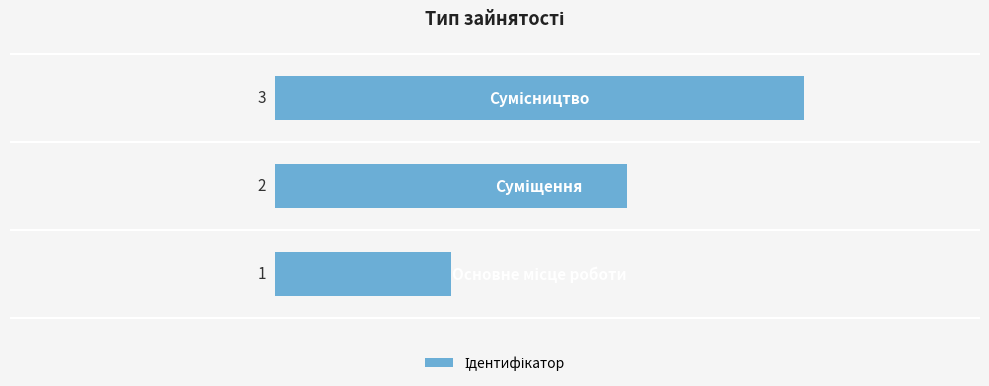

What is the sum of all values?

6